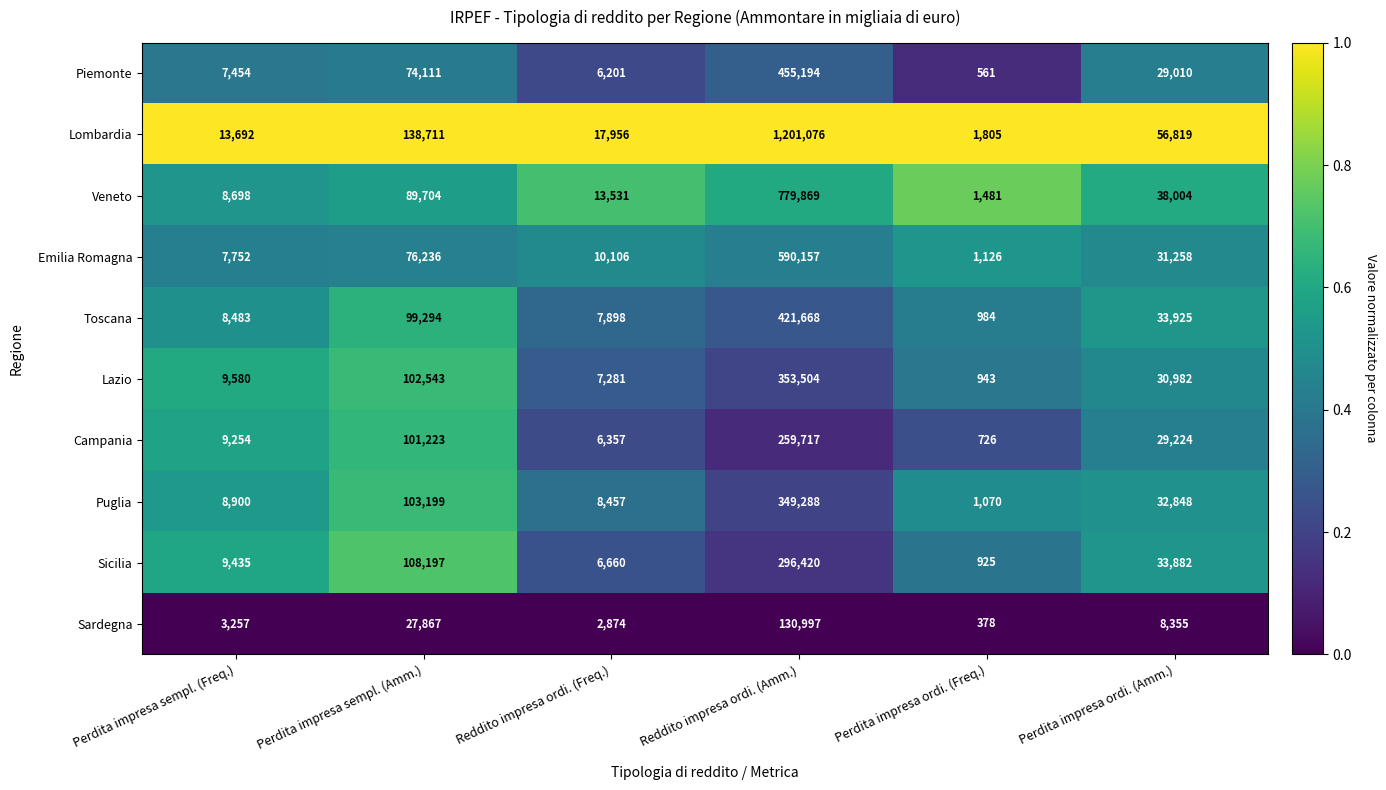

What is the smallest value displayed?

378